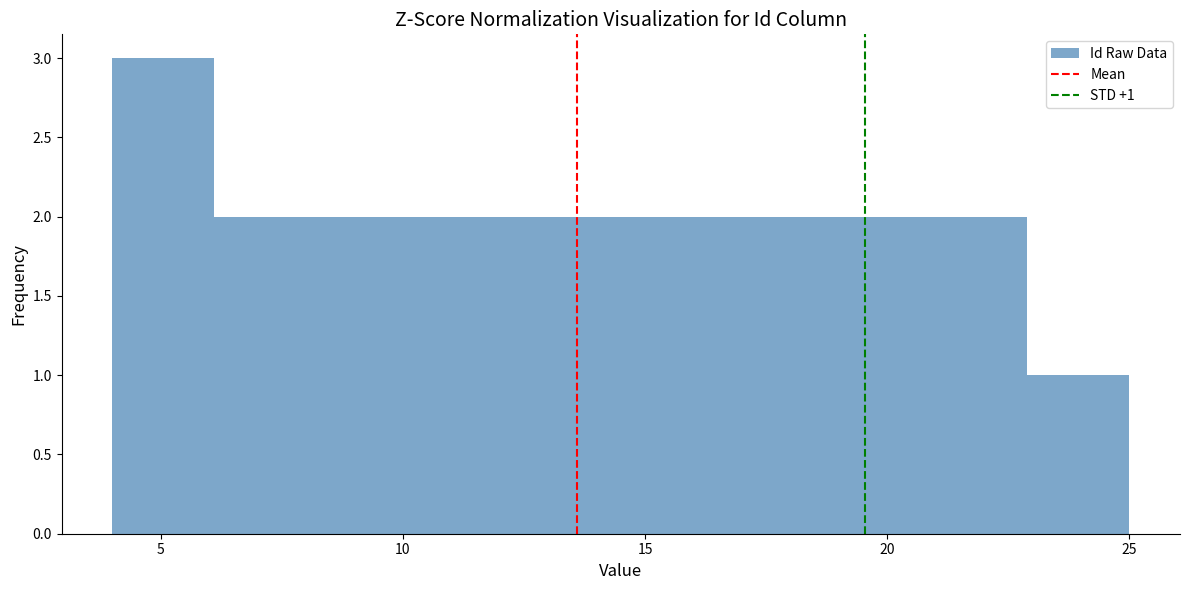

Over which range of the x-axis is the bar tallest?

4.0 to 6.1